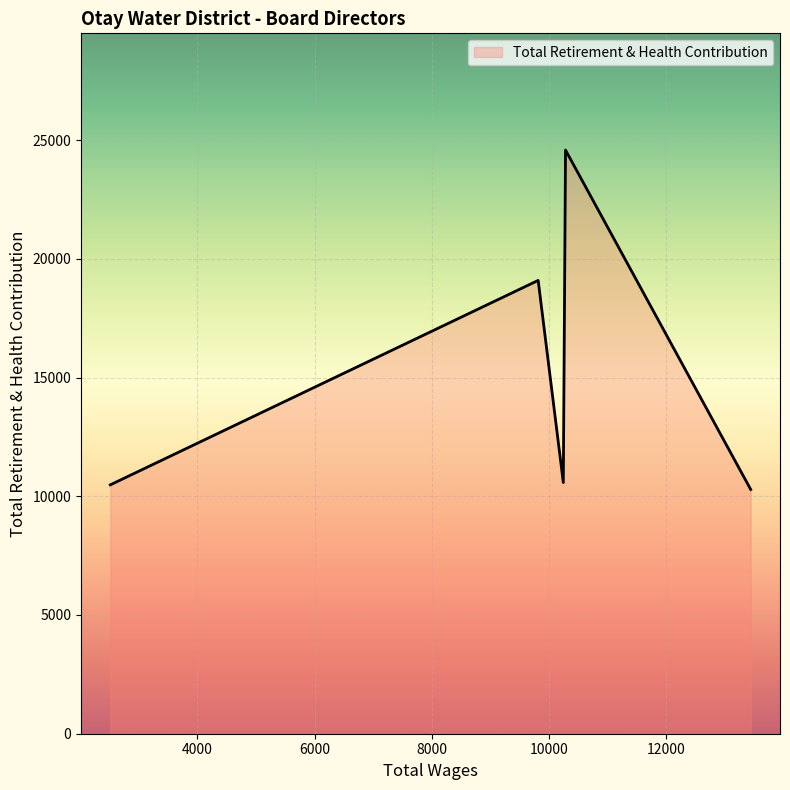

True or false: the data has more than 0 interior local peaks.

True